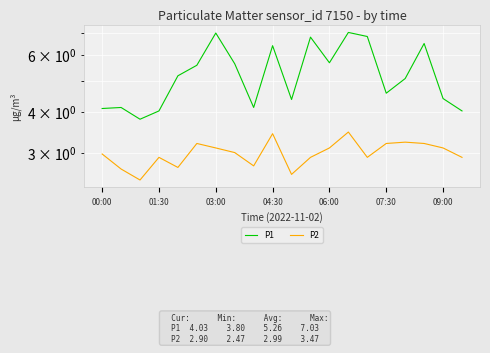

Is the value of P2 at 19 greater than the value of P1 at 7?

No